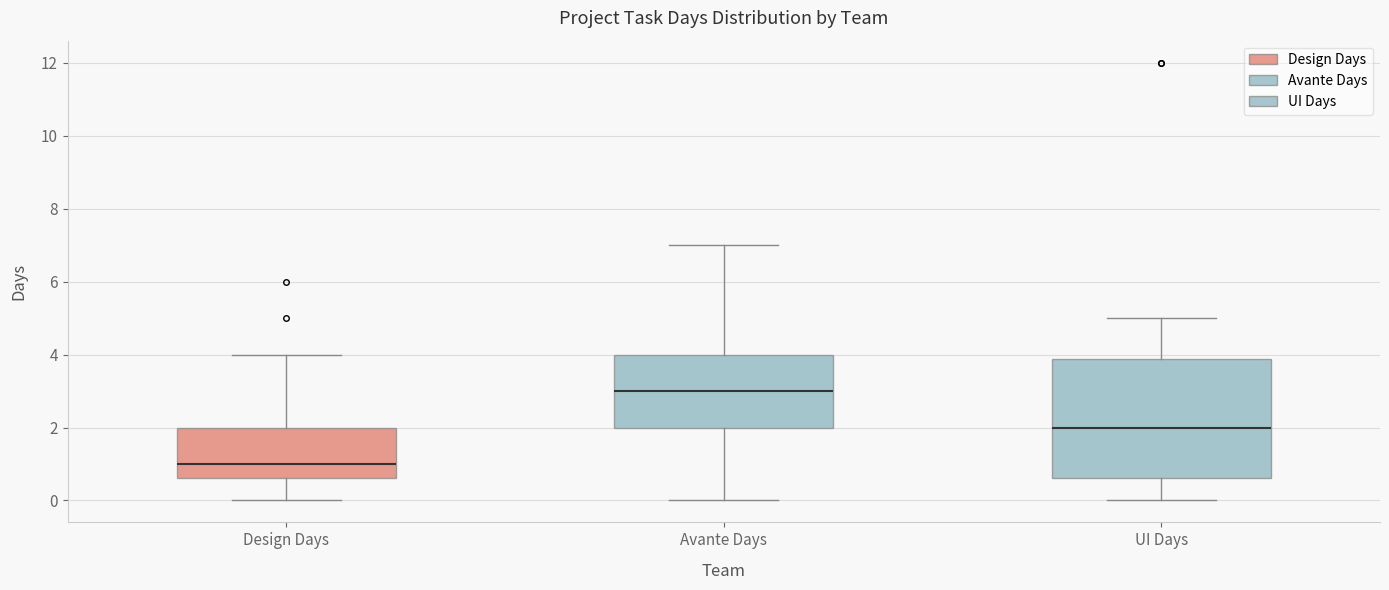

Which box's median line is the lowest?

Design Days